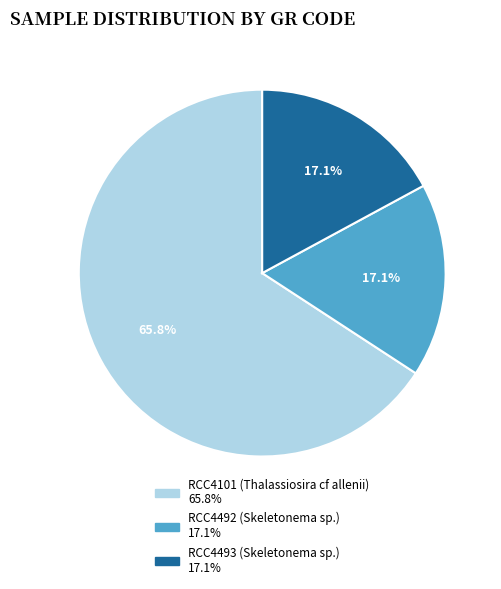

Is there a majority slice in this chart?

Yes